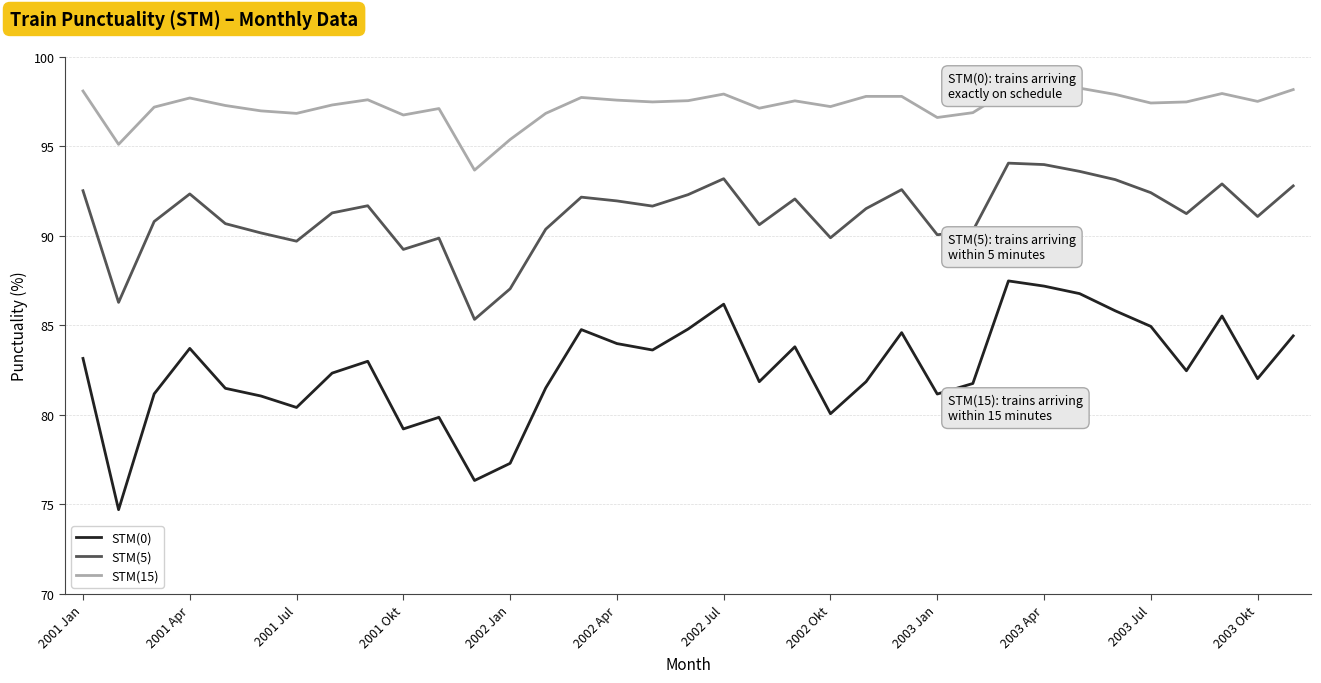

Which series has the largest total across all categories?

STM(15)